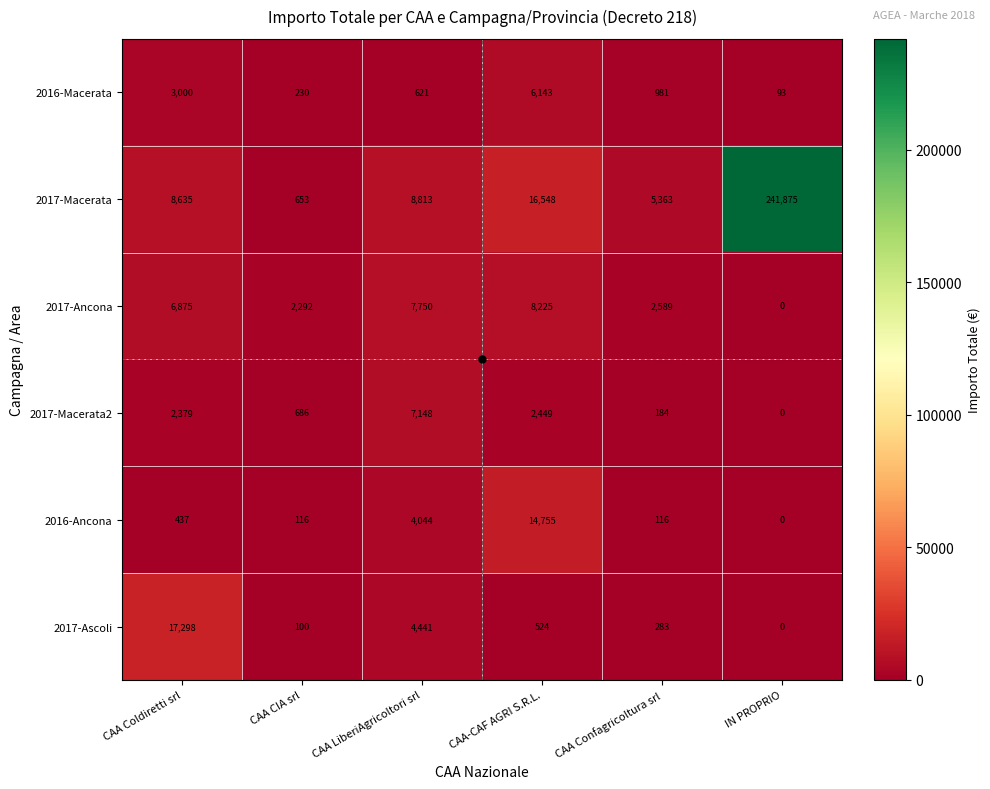

Count the number of data series in this chart.

6